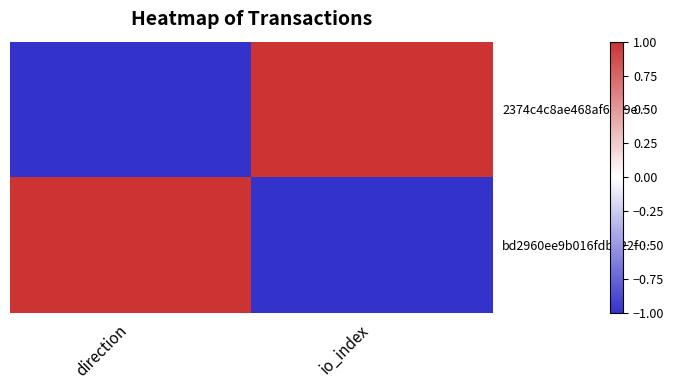

At which category does the chart reach its peak across all series?

io_index